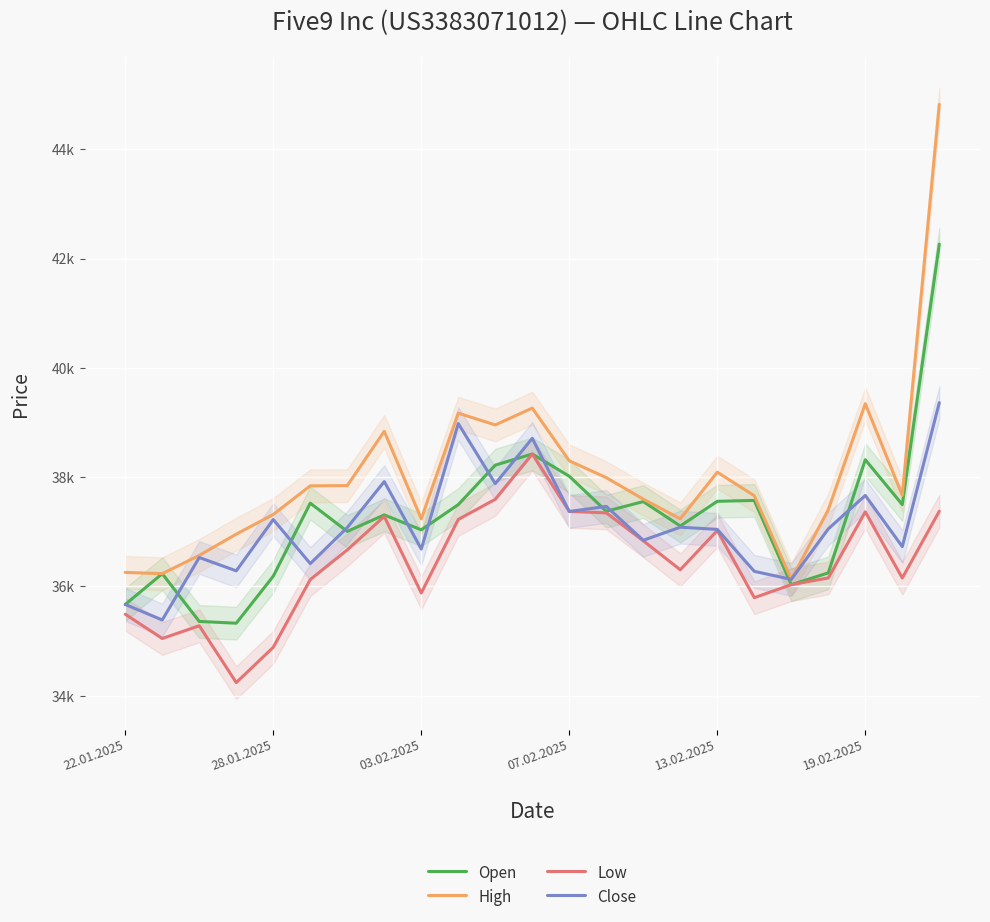

Is it true that Open equals 49787 at 14?

False